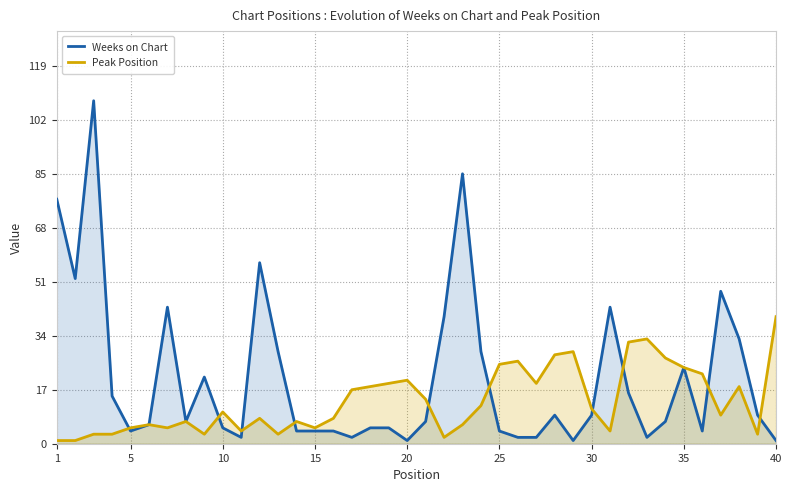

At how many categories does at least one series exceed 67?

3